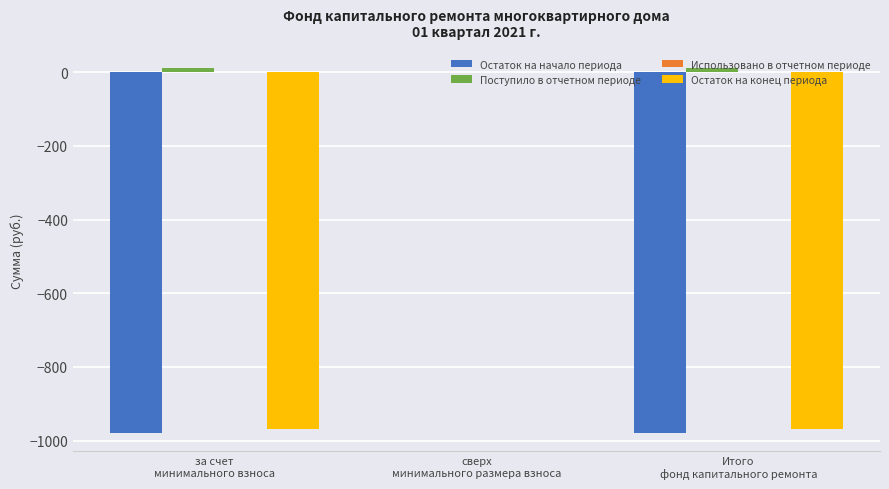

How many series are shown in this chart?

3